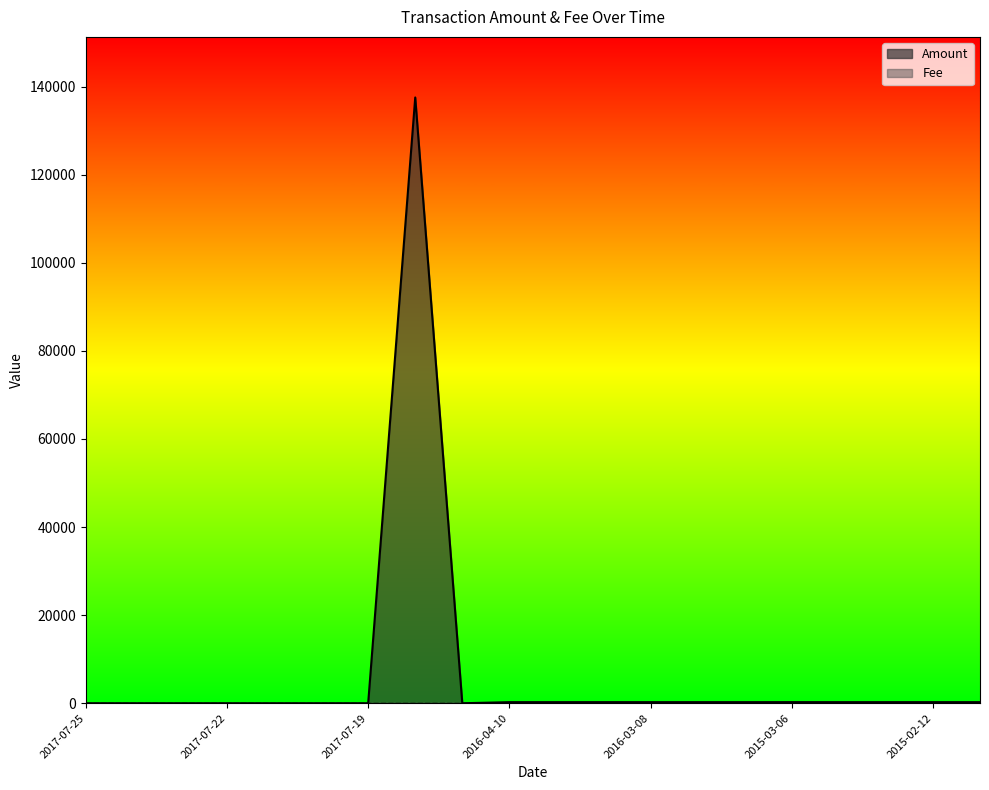

What is the average value?

7014.4